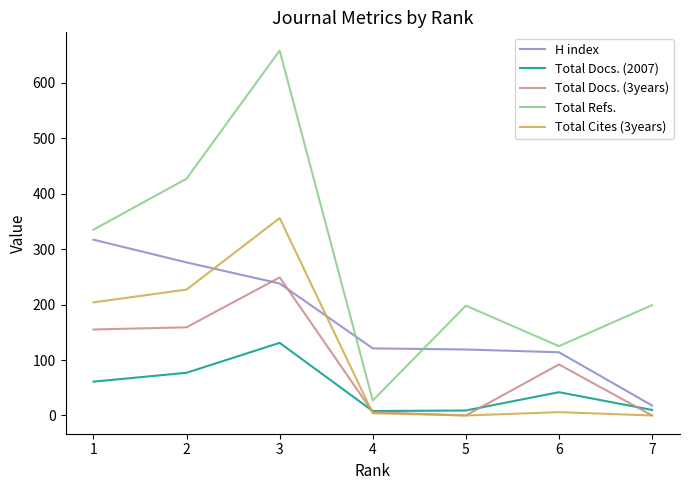

True or false: H index and Total Refs. intersect in this chart.

True